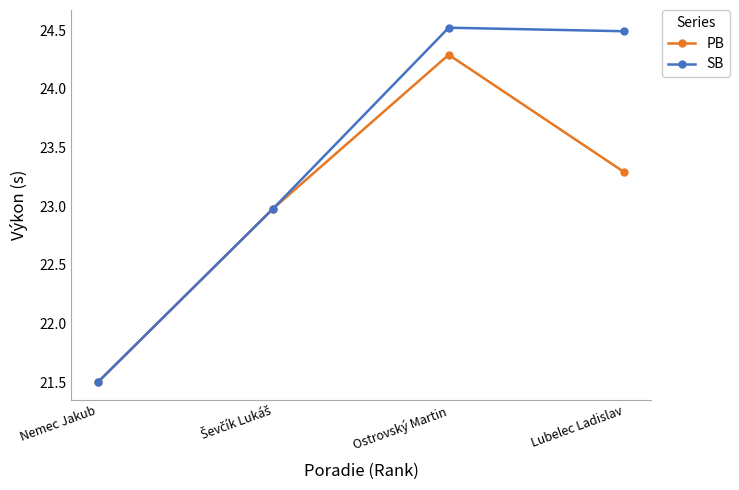

At which category is the sum across all series the highest?

Ostrovský Martin